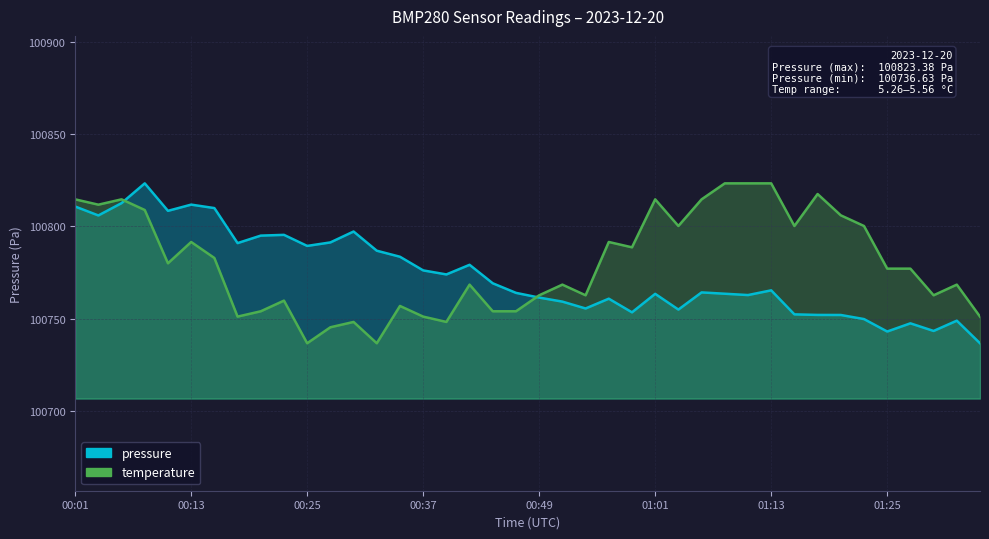

At which label is temperature closest to 100780?

00:10